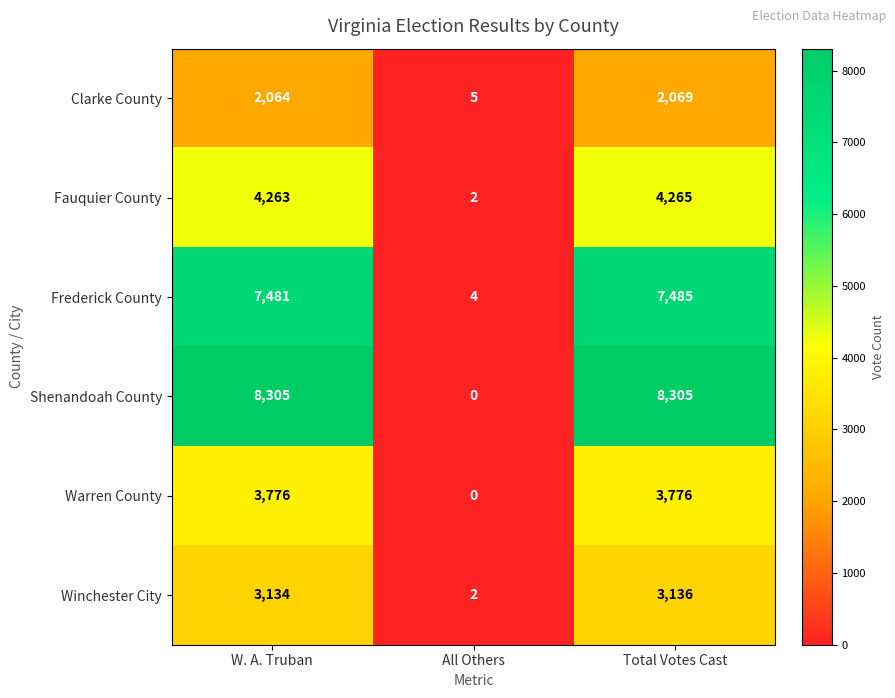

Which series has the largest range (max minus min)?

Shenandoah County